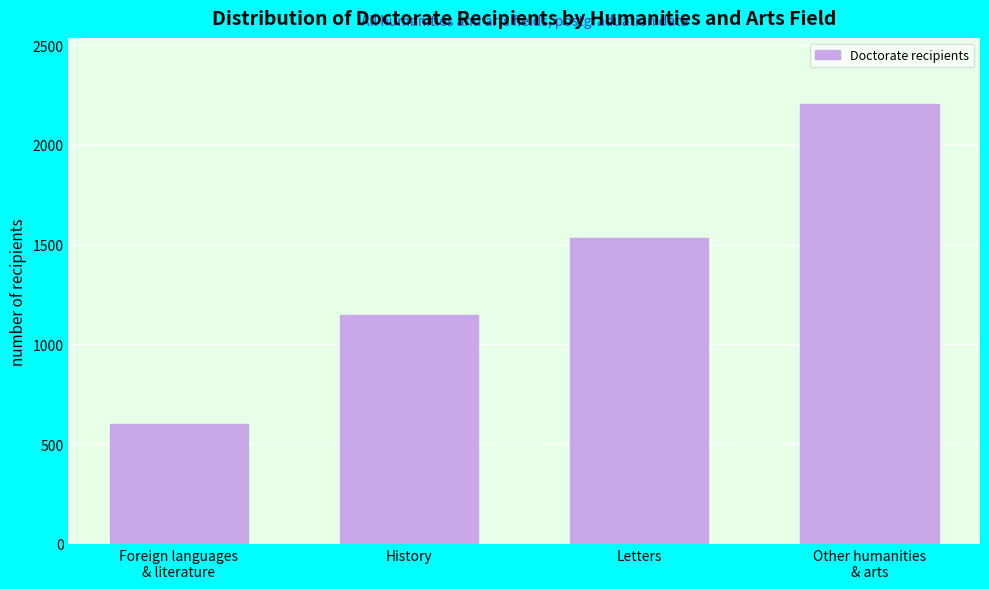

Reading right to left, extract all data points from this chart.

2205	1533	1147	599